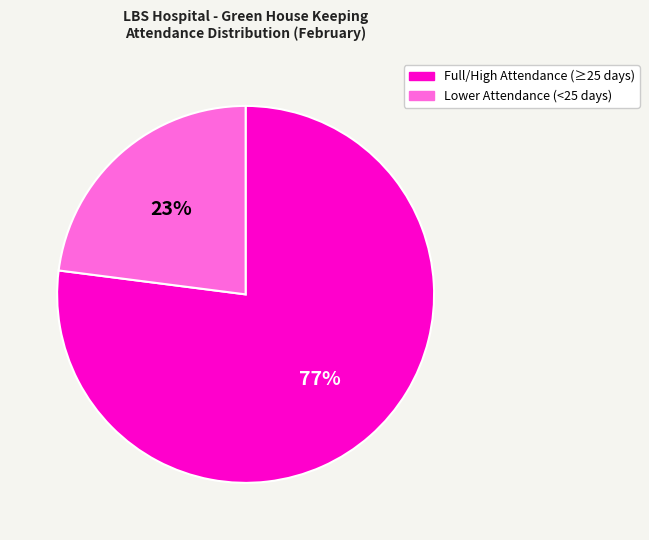

Is there any slice that represents more than half of the pie?

Yes